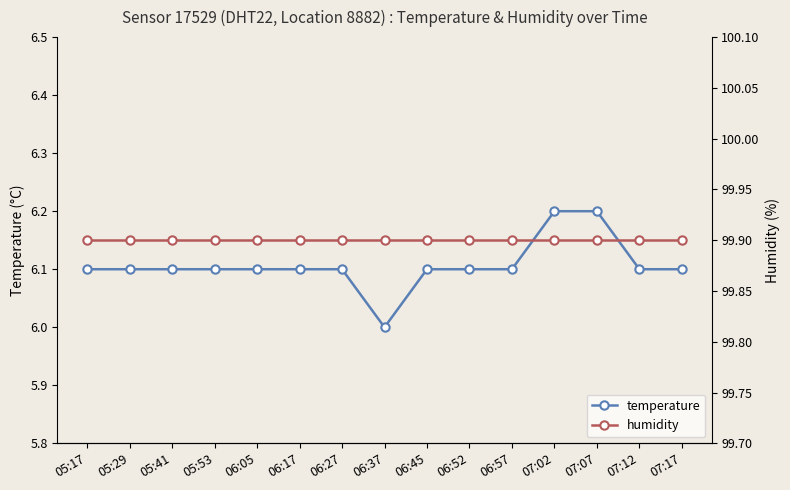

What are all the series names shown in the legend?

temperature, humidity